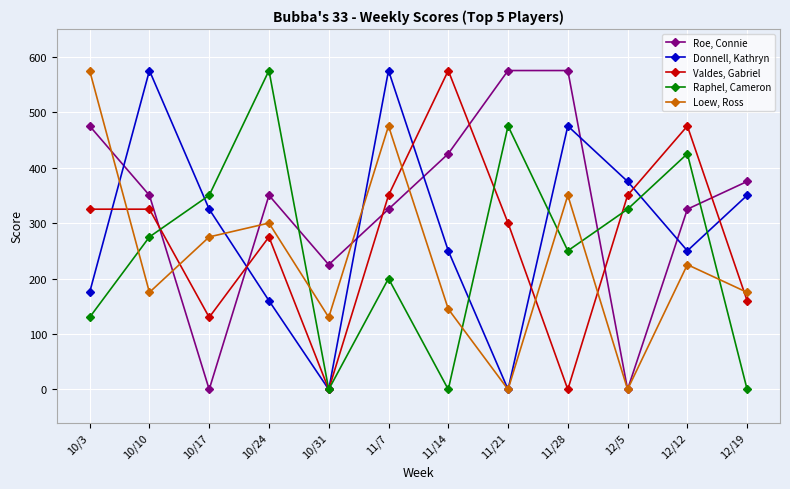

Rank the series at 12/12 from lowest to highest value.

Loew, Ross, Donnell, Kathryn, Roe, Connie, Raphel, Cameron, Valdes, Gabriel